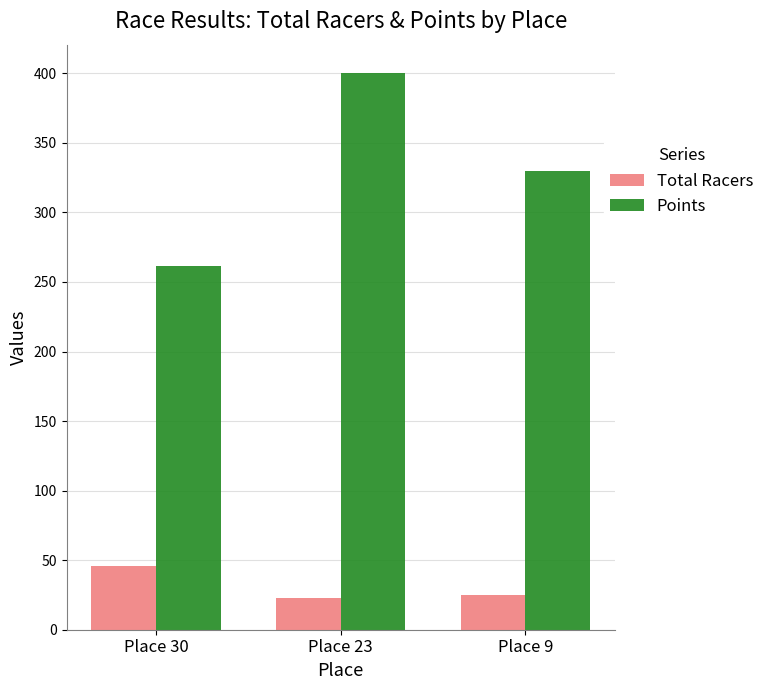

Which series has the widest spread of values?

Points